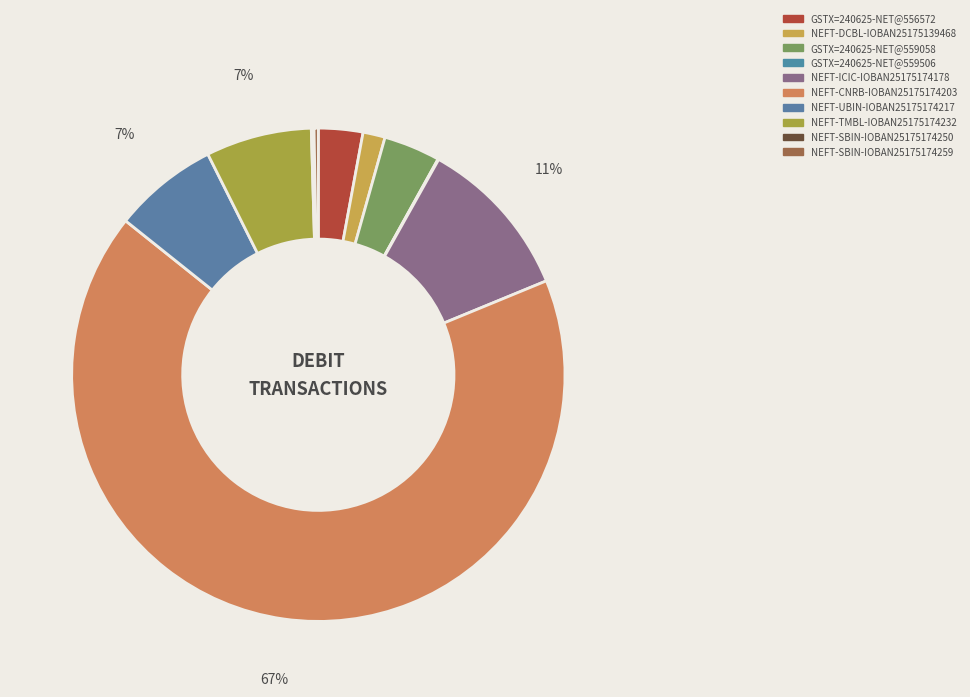

Is it true that NEFT-CNRB-IOBAN25175174203 is 74% of the pie?

False